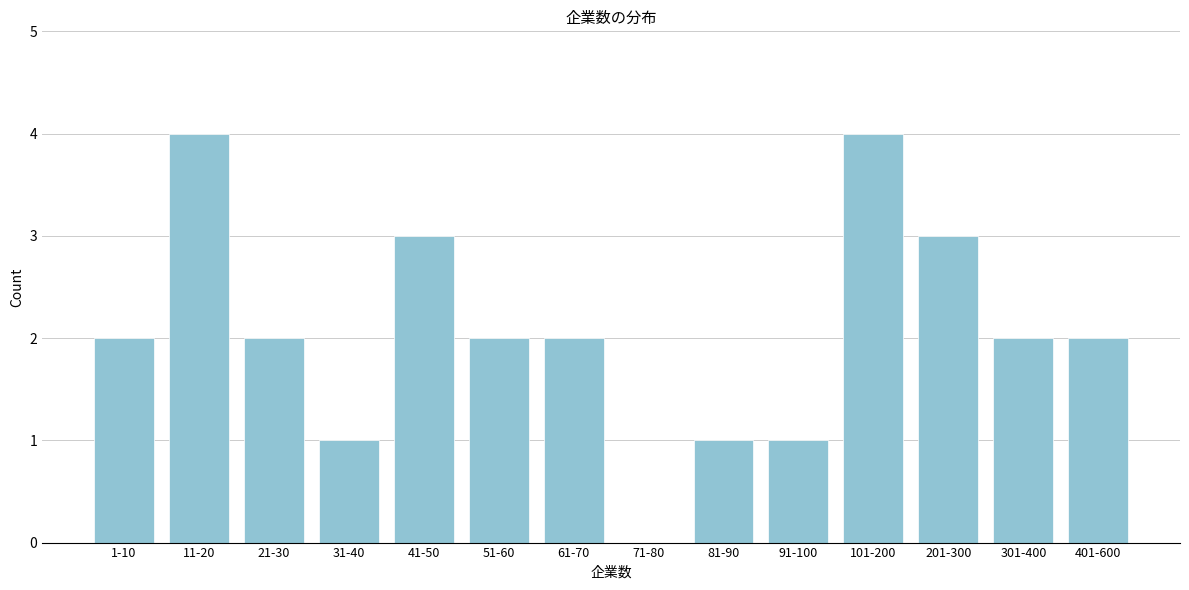

Reading left to right, what are all the values shown in this chart?

1-10=2	11-20=4	21-30=2	31-40=1	41-50=3	51-60=2	61-70=2	71-80=0	81-90=1	91-100=1	101-200=4	201-300=3	301-400=2	401-600=2